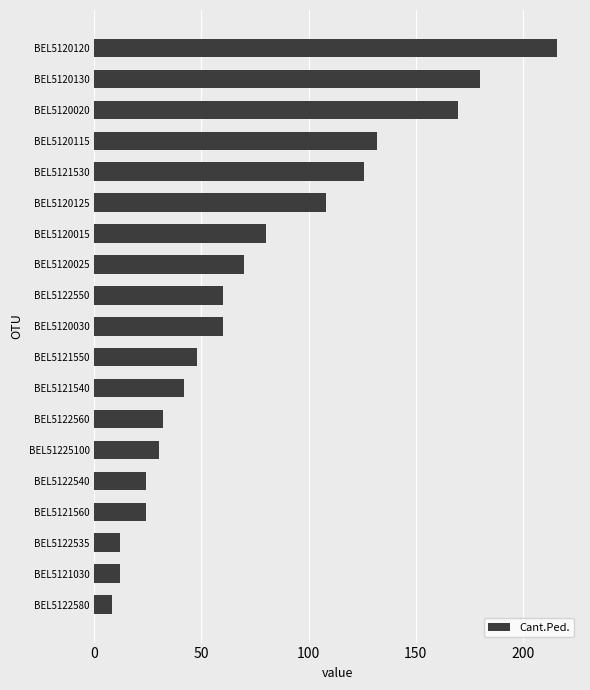

What is the average value?

75